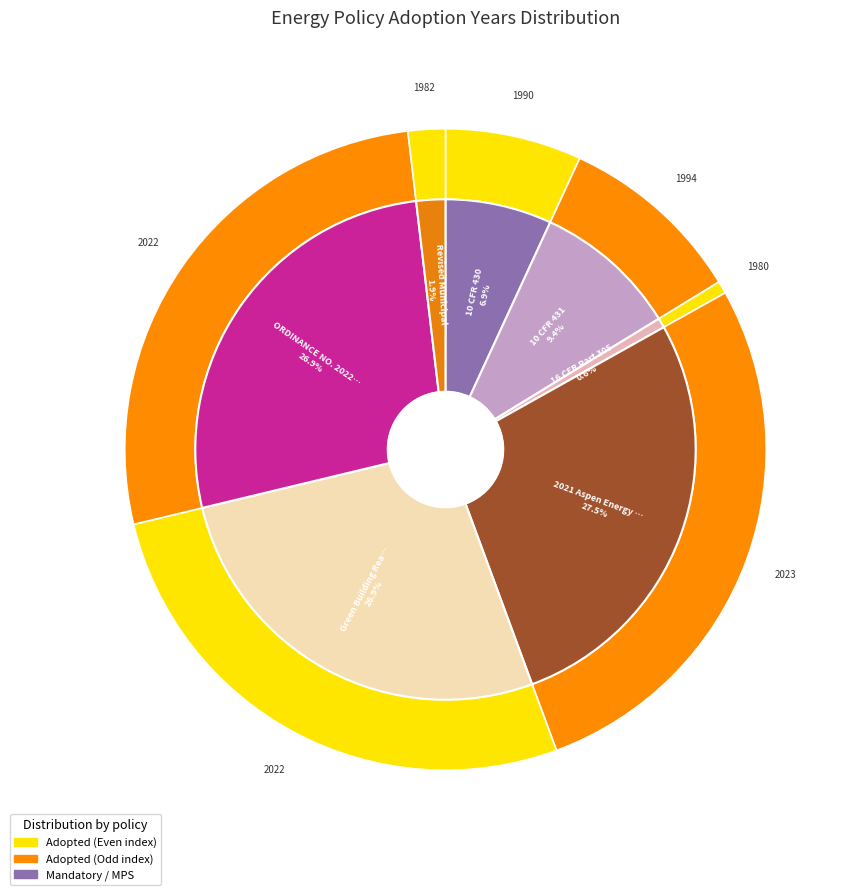

What is the change in value from 10 CFR 431 to 2021 Aspen Energy Code?

+29